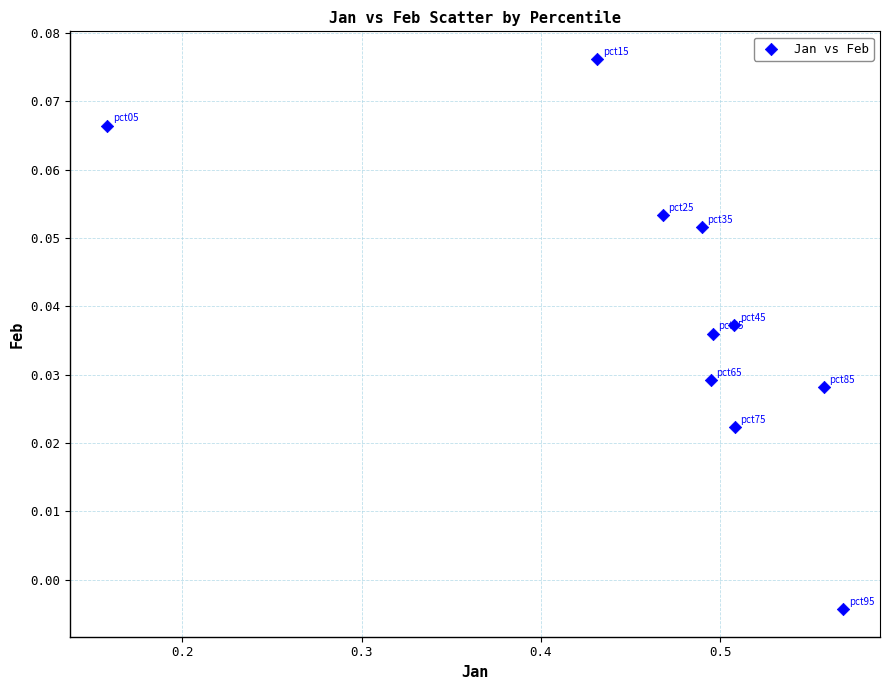

What is the average X value?

0.5